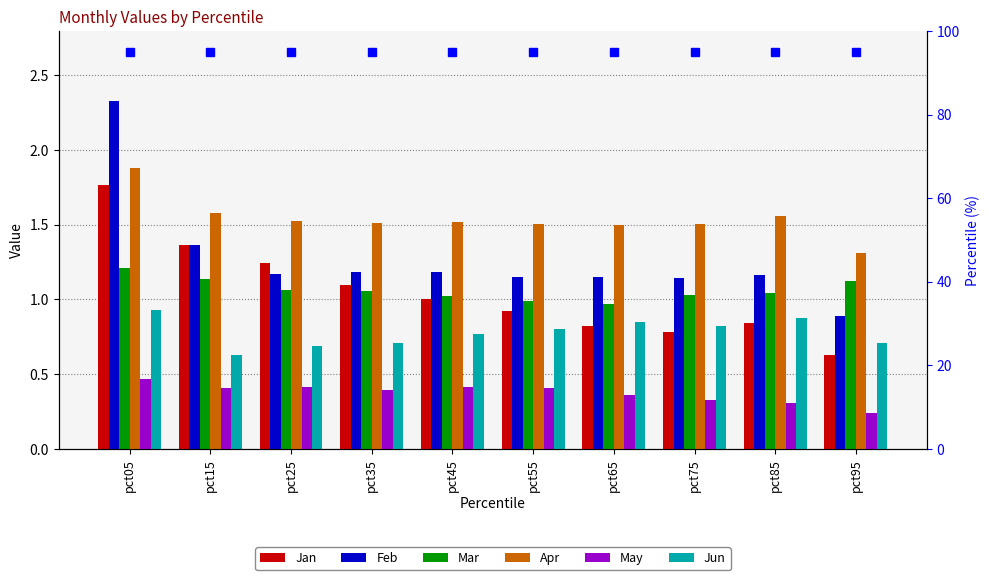

Where is Feb nearest to the value 1?

pct95